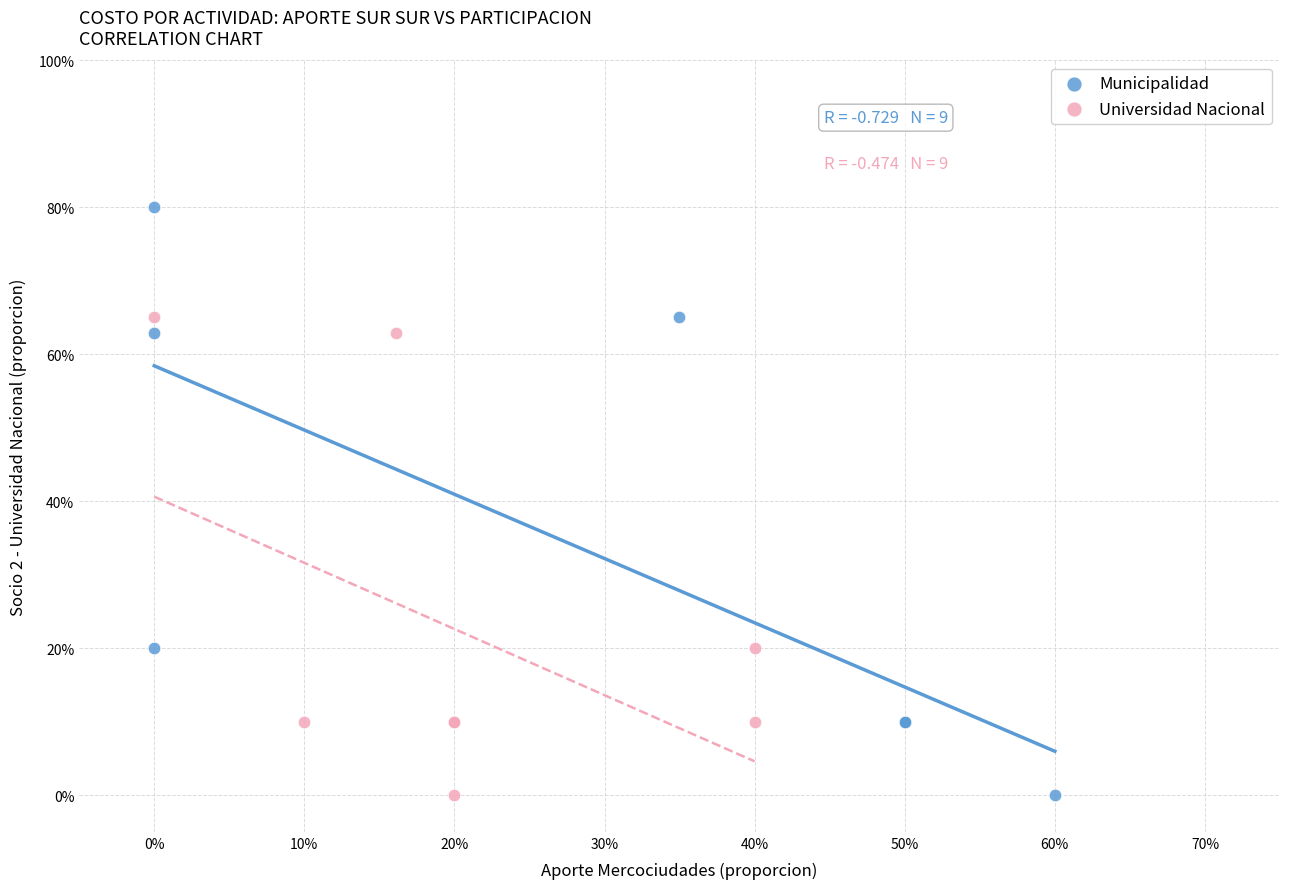

What are all the series names shown in the legend?

Municipalidad, Universidad Nacional